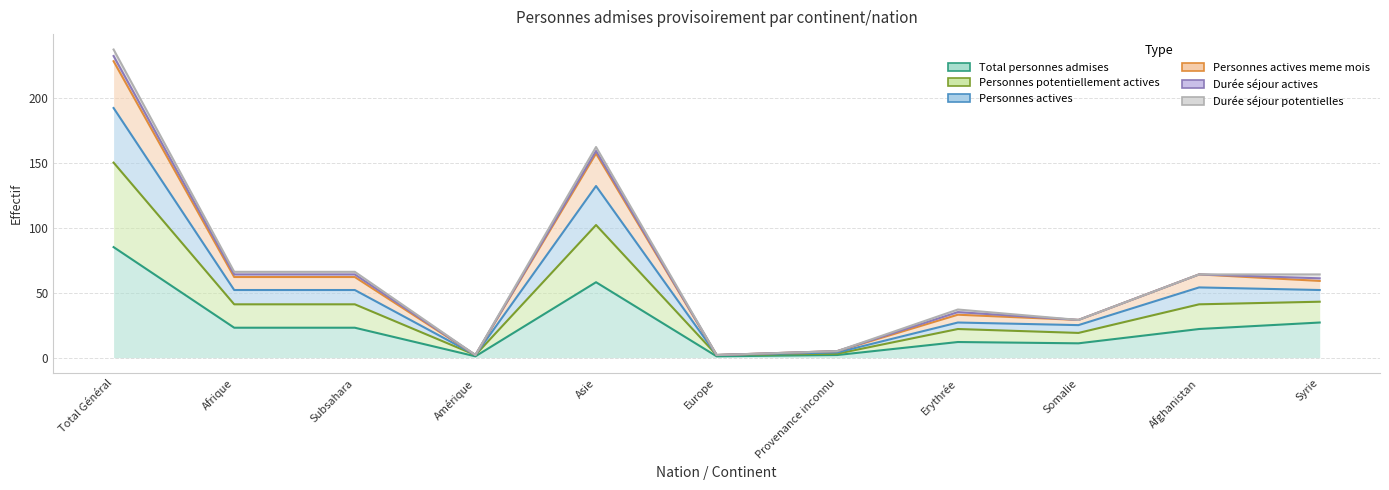

How many data points in Total personnes admises are above 22?

5